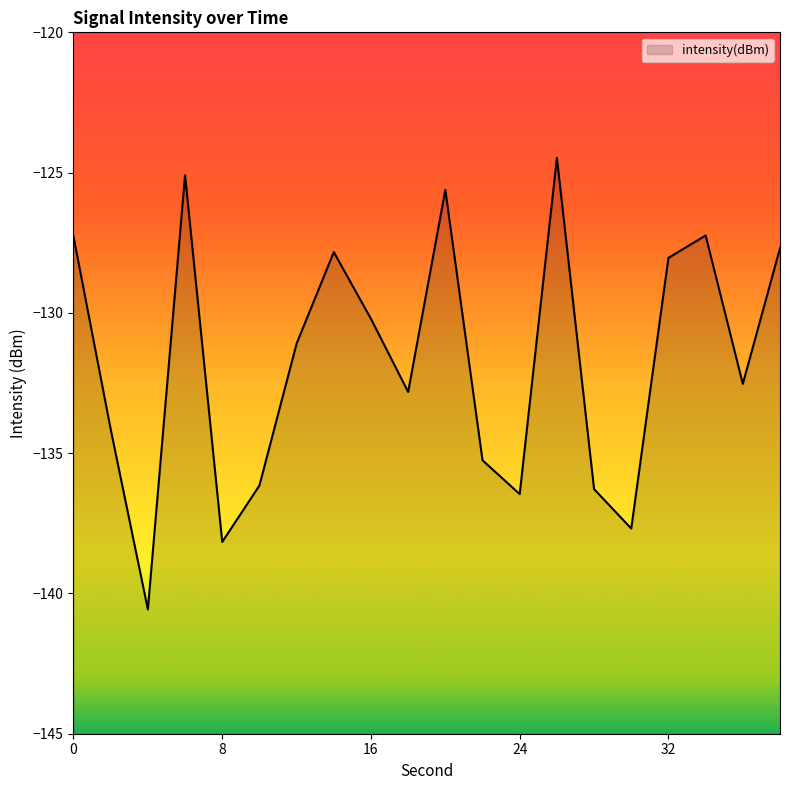

What is the greatest value displayed?

-124.5